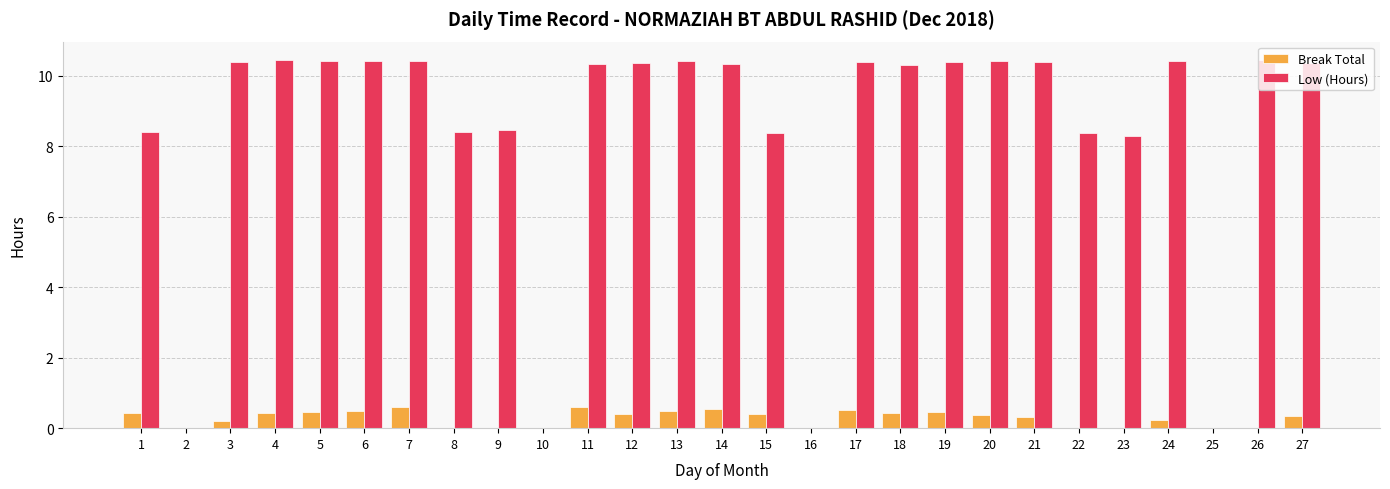

Is it true that Low (Hours) equals 13.6 at 26?

False